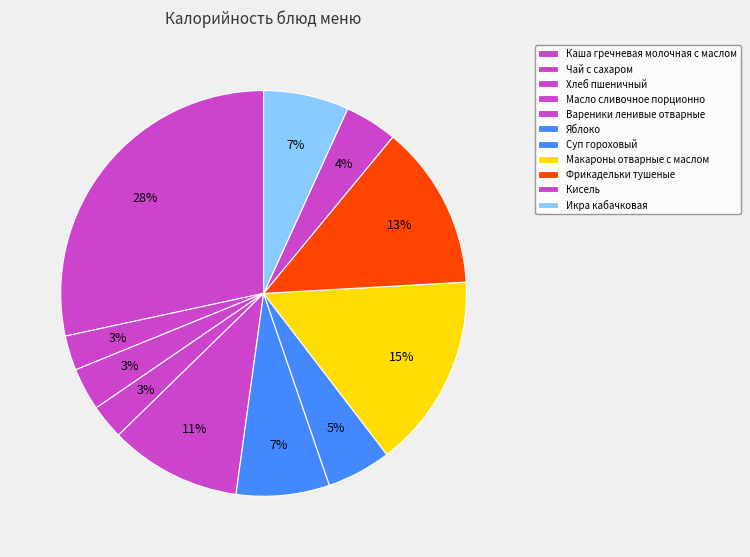

Between Вареники ленивые отварные and Кисель, which is larger?

Вареники ленивые отварные